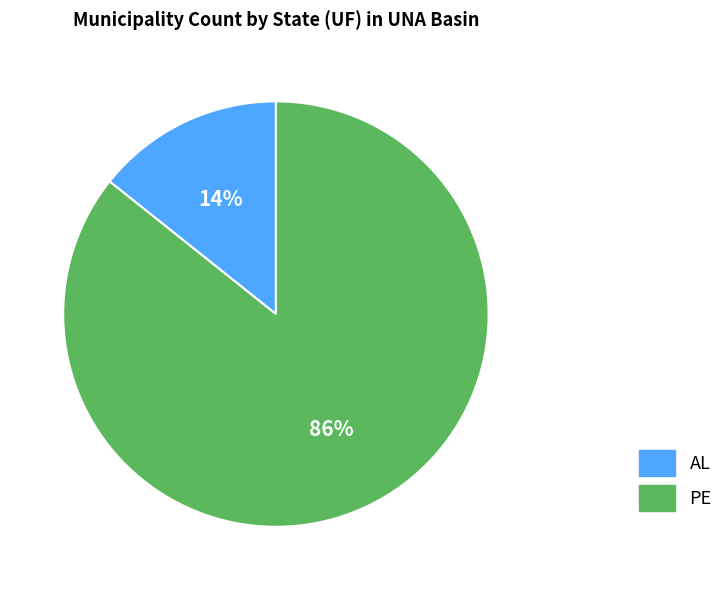

Is the sum of AL and PE greater than half?

Yes